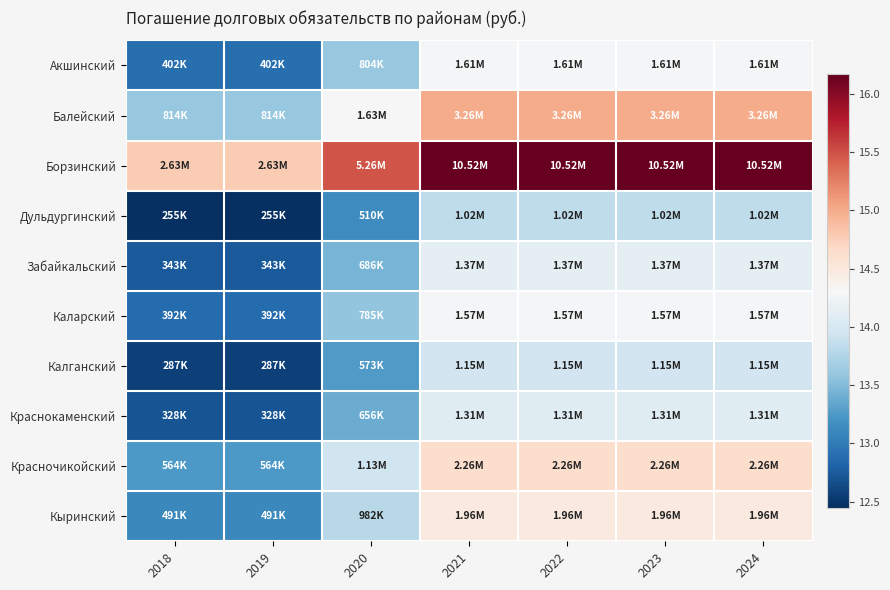

How many data points does each series have?

7